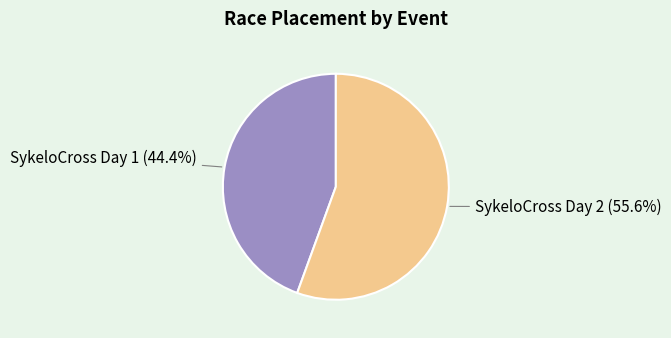

What percentage is the SykeloCross Day 2 slice, to the nearest percent?

56%